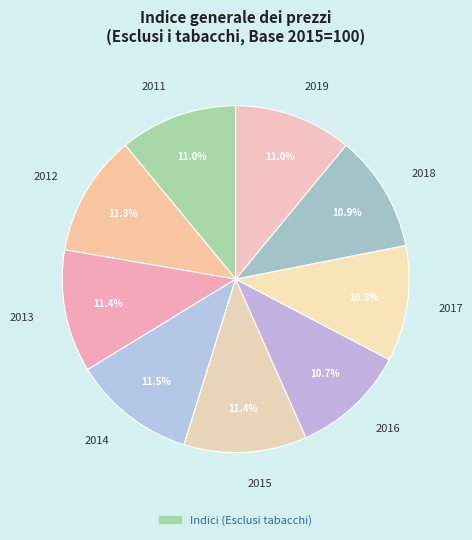

Count the number of slices in the pie.

9